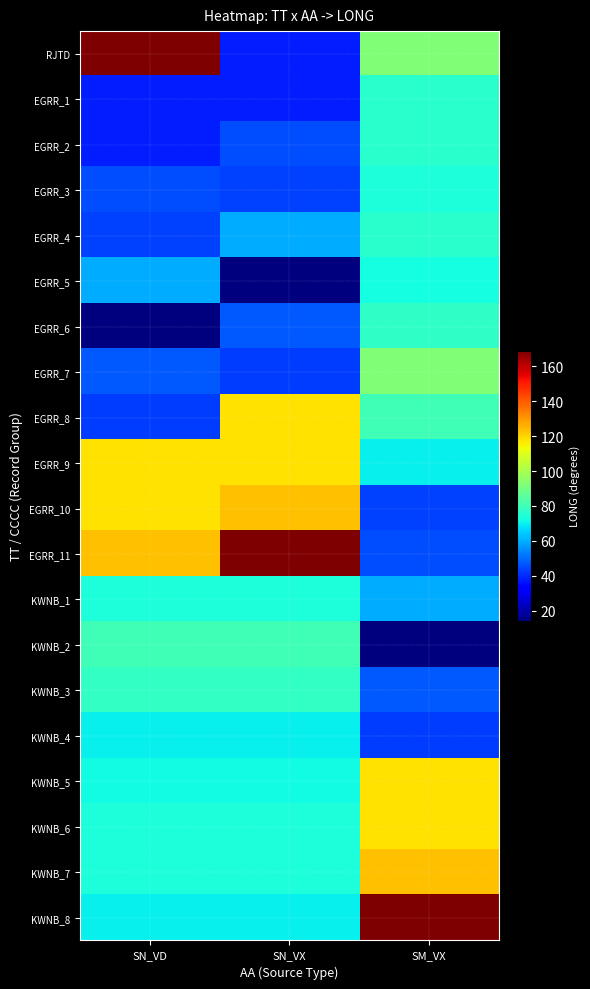

What is the difference between the highest and lowest values at SM_VX?

155.1